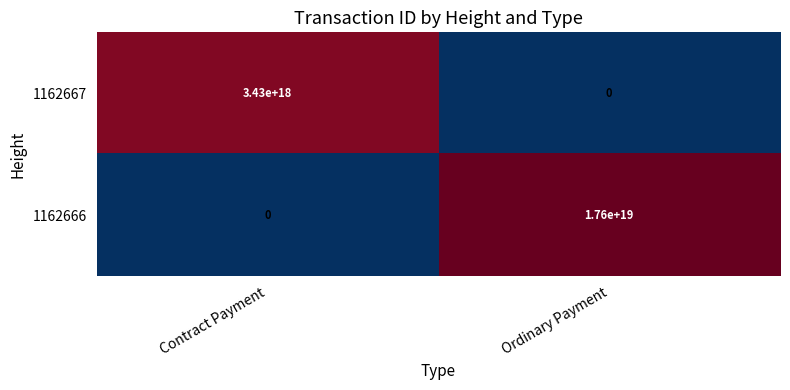

Rank the series by their average value, from highest to lowest.

1162666, 1162667